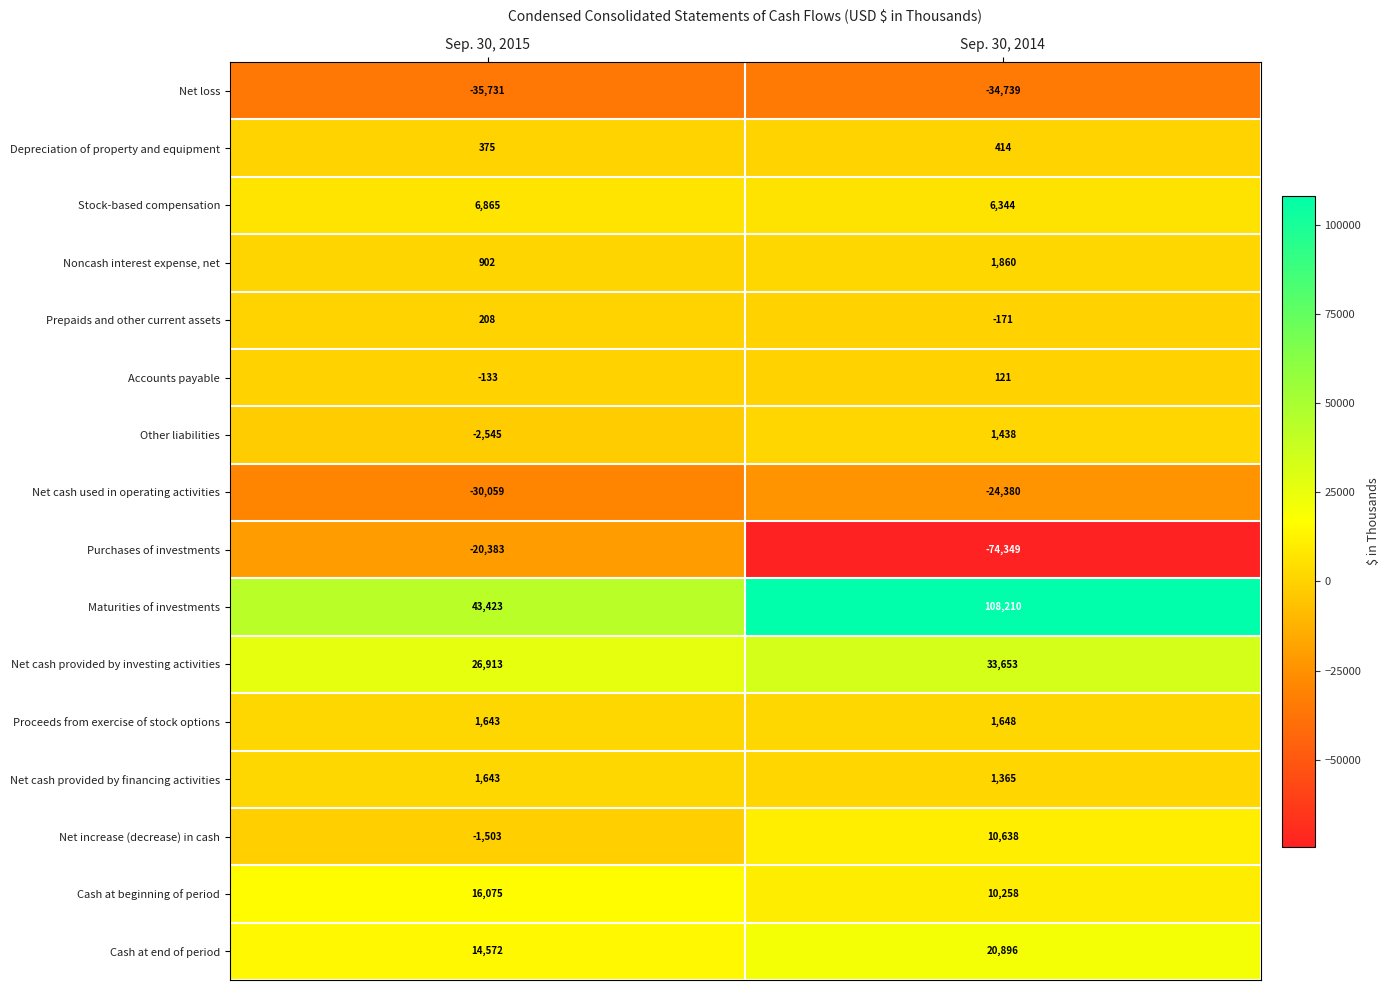

What is the sum of the Net loss values at Sep. 30, 2015 and Sep. 30, 2014?

-70470